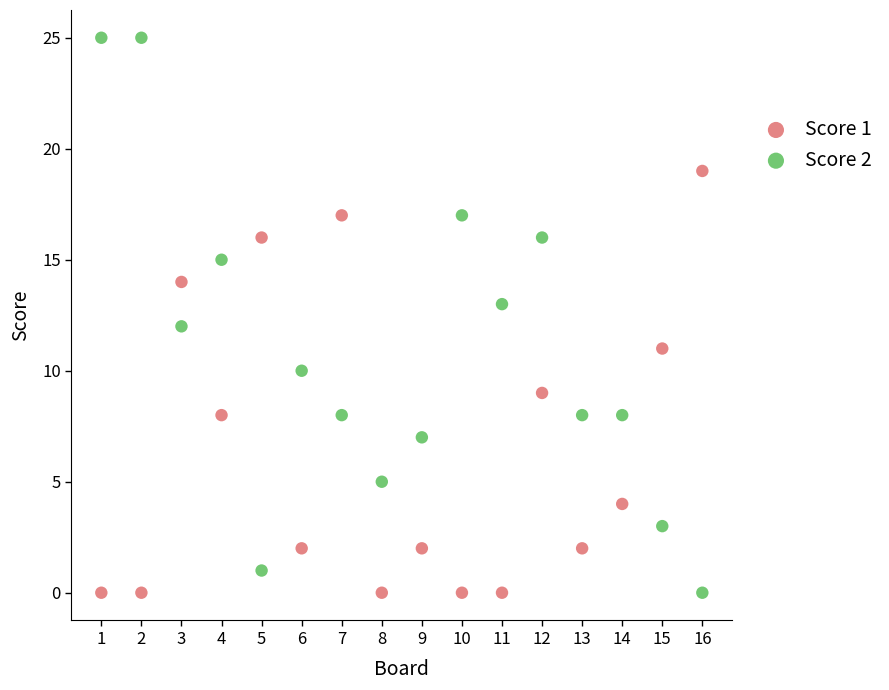

Which series contains the highest Y value?

Score 2